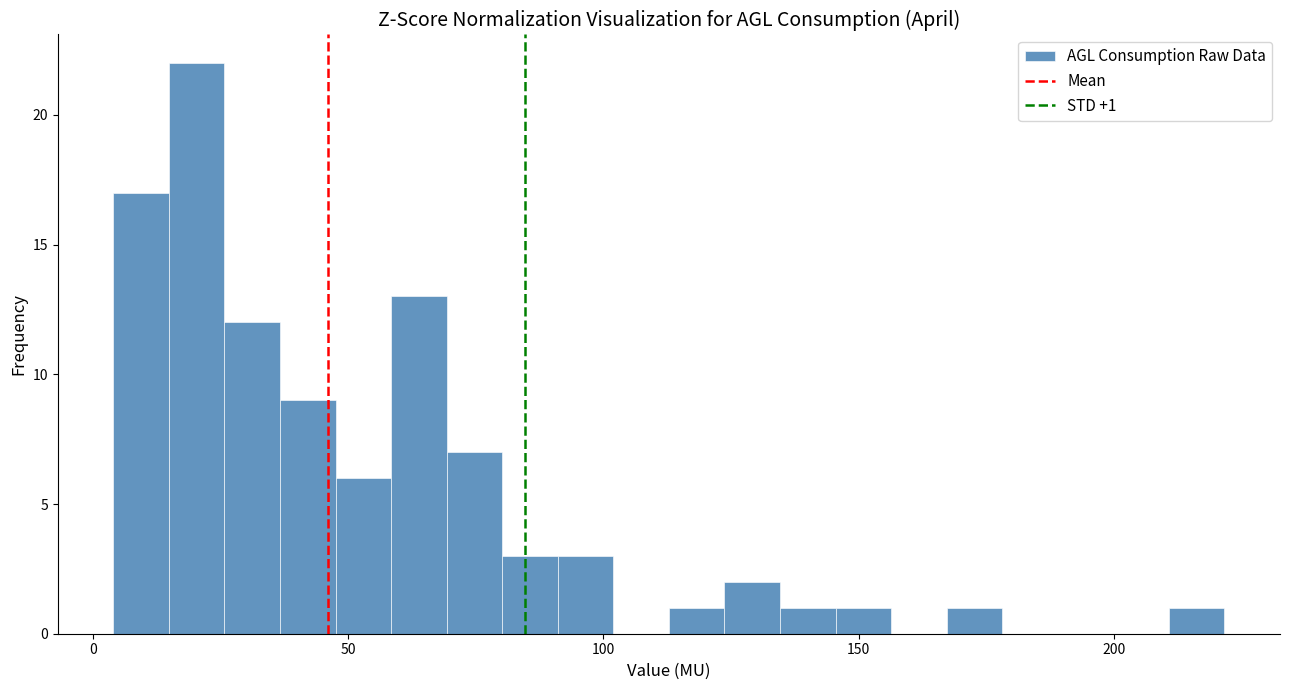

Around what value on the x-axis is the tallest bar? Give the approximate position of its centre, as read against the axis.

20